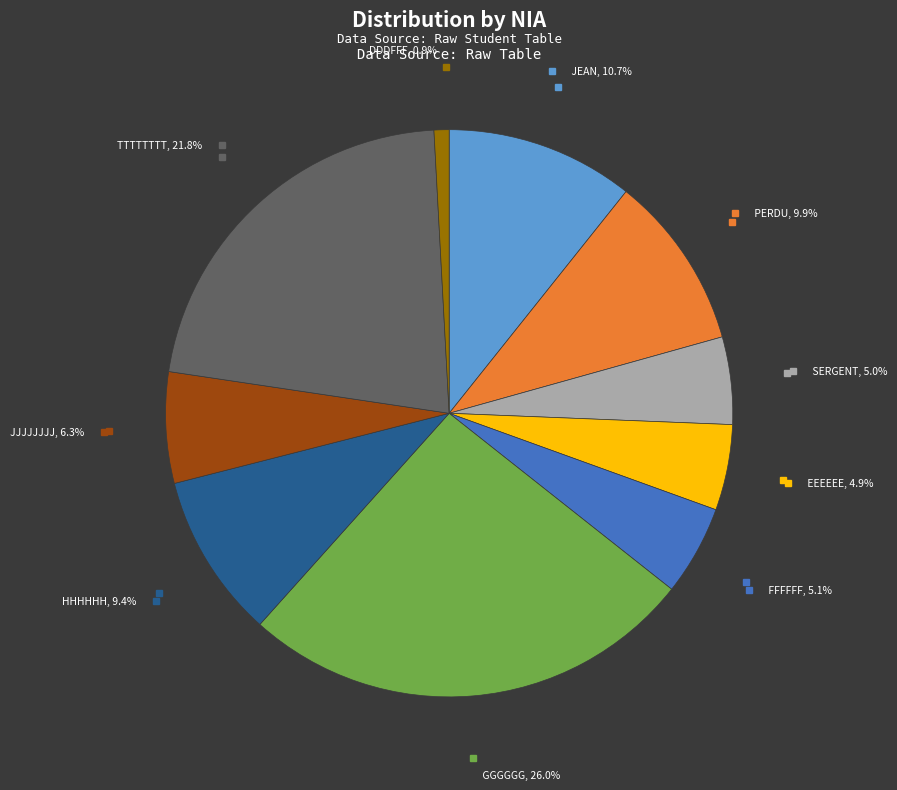

Is there a majority slice in this chart?

No